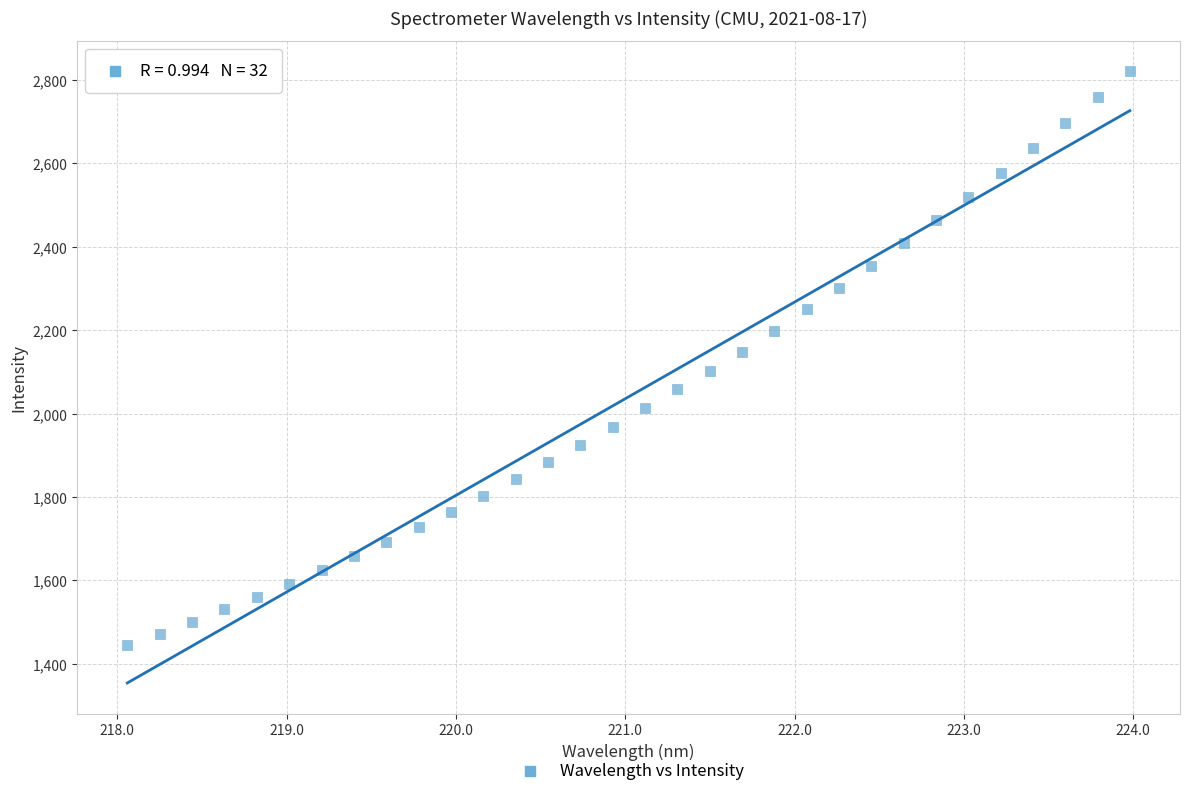

What is the range of X values (max minus min)?

5.9